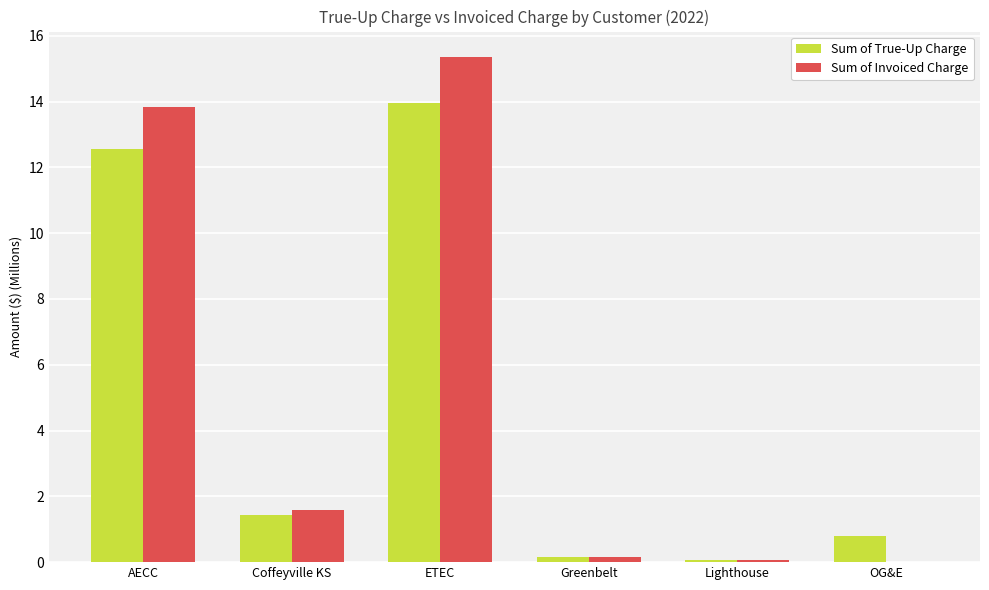

Which category has the highest value across all series?

ETEC